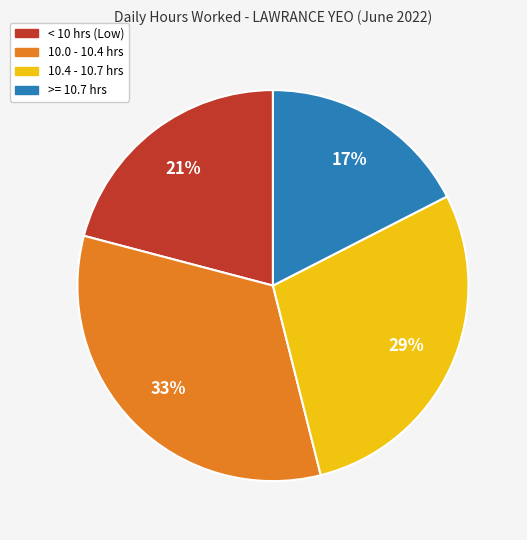

Is there a majority slice in this chart?

No